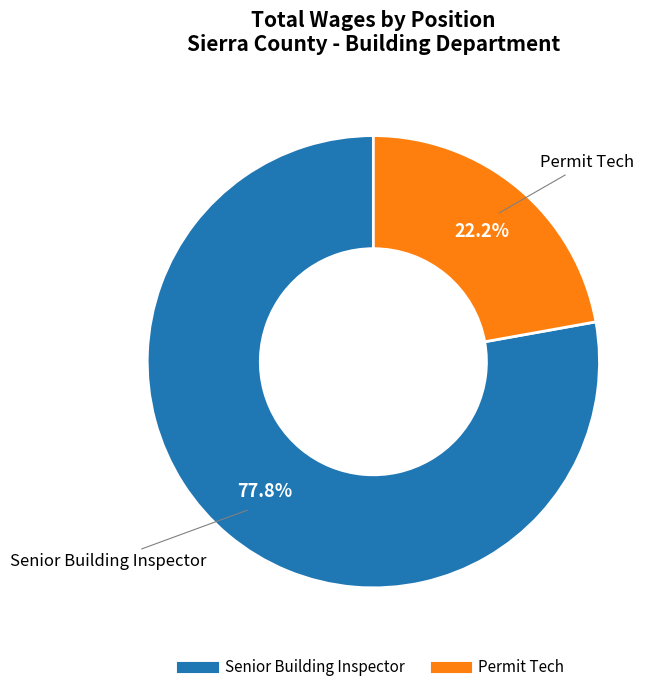

Which slice is the smallest?

Permit Tech